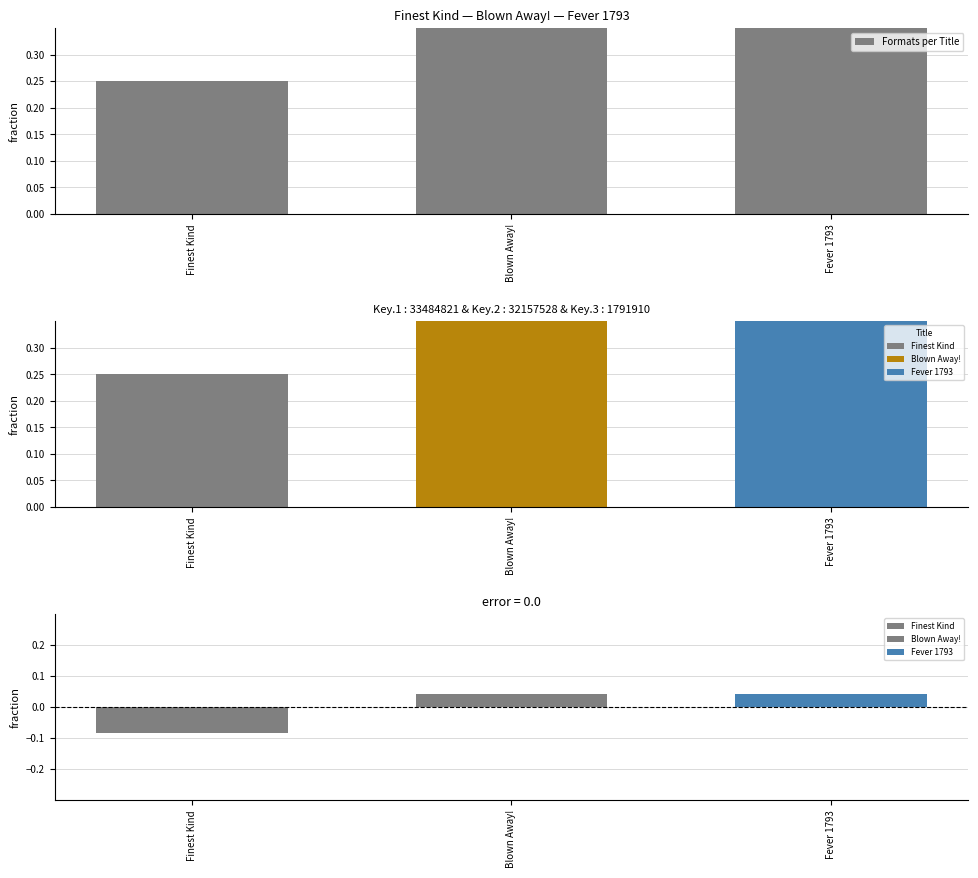

Reading left to right, extract all data points from this chart.

Finest Kind=0.2	Blown Away!=0.4	Fever 1793=0.4